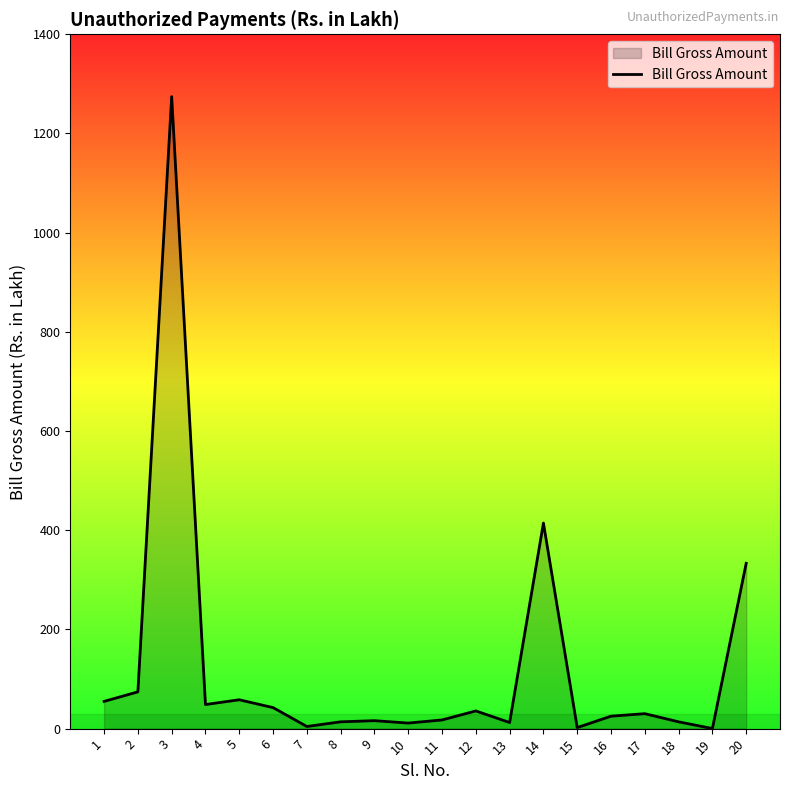

How many lines are shown in the chart?

1